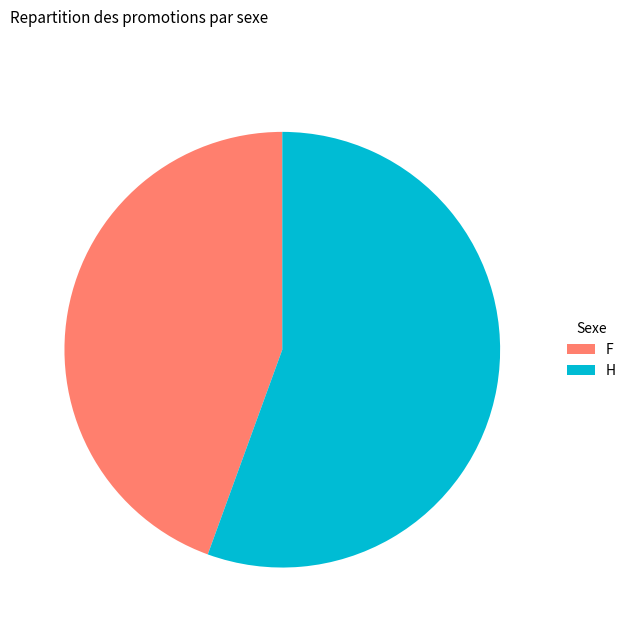

Between F and H, which is larger?

H